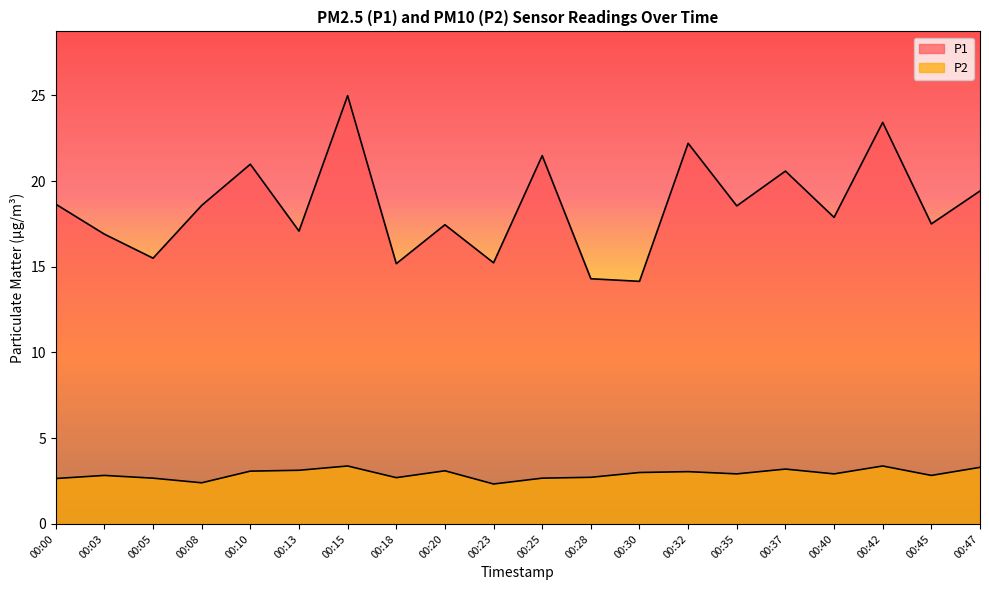

What are all the series names shown in the legend?

P1, P2